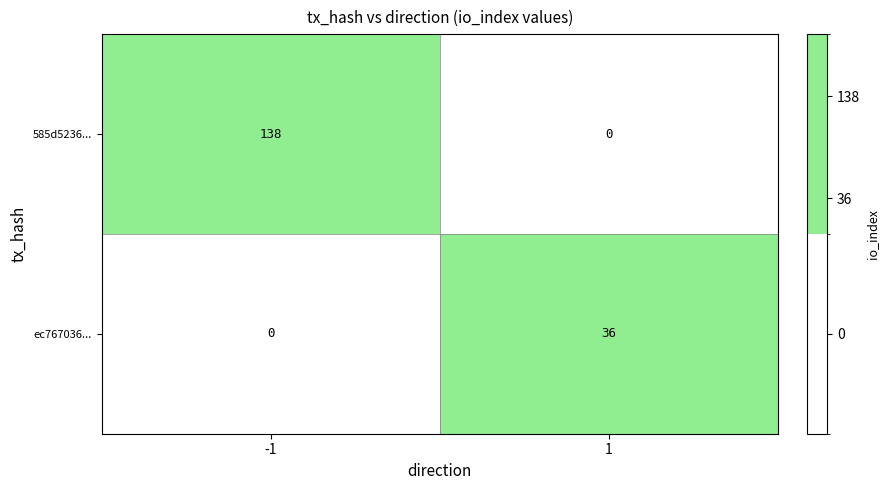

What is the greatest value displayed?

138